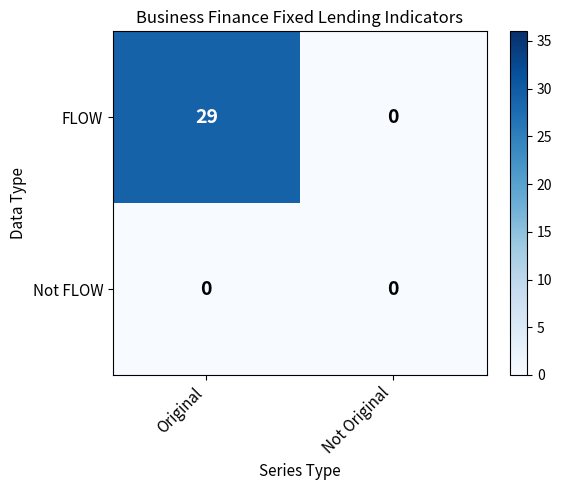

Reading left to right, list all the values displayed in this chart.

FLOW: Original=29	Not Original=0
Not FLOW: Original=0	Not Original=0